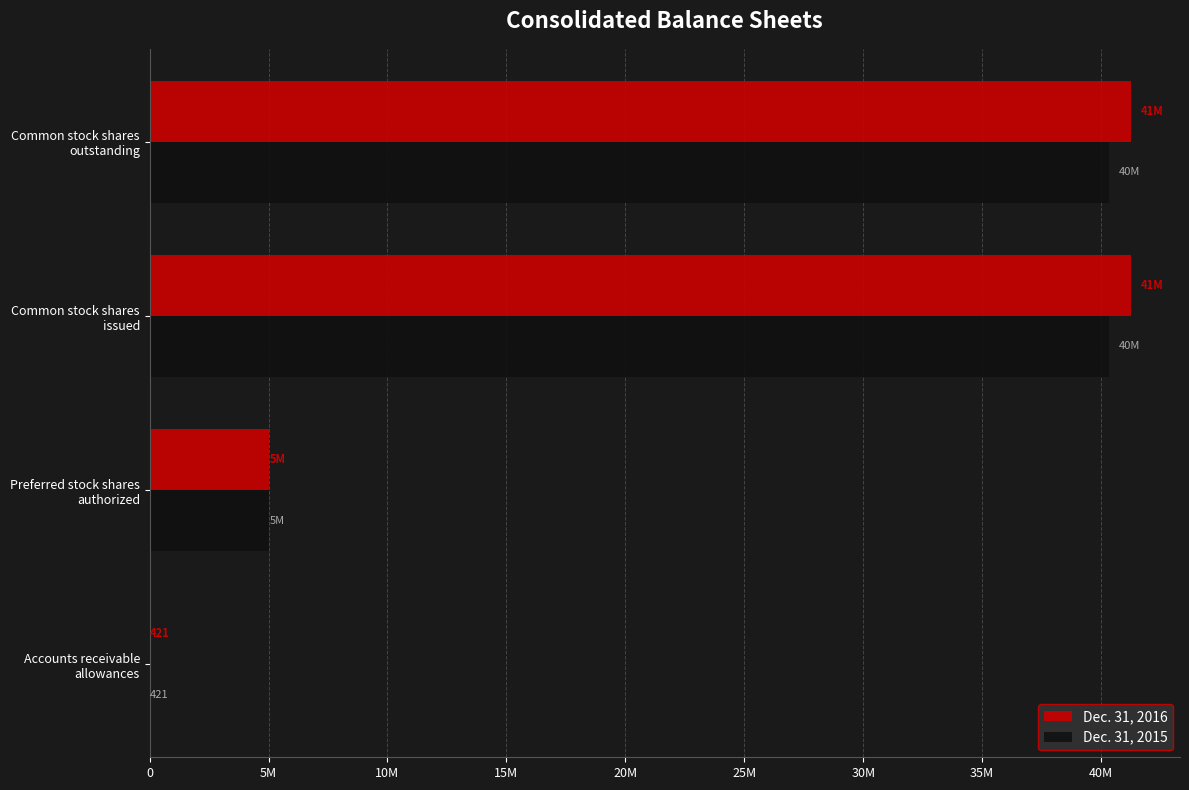

Rank the series by their average value, from highest to lowest.

Dec. 31, 2016, Dec. 31, 2015